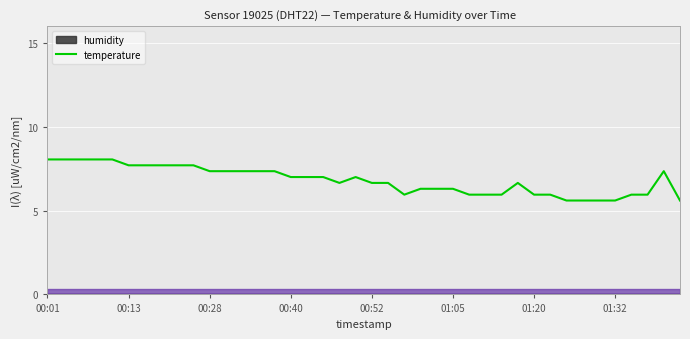

Count the values in the range 5 to 7.

24